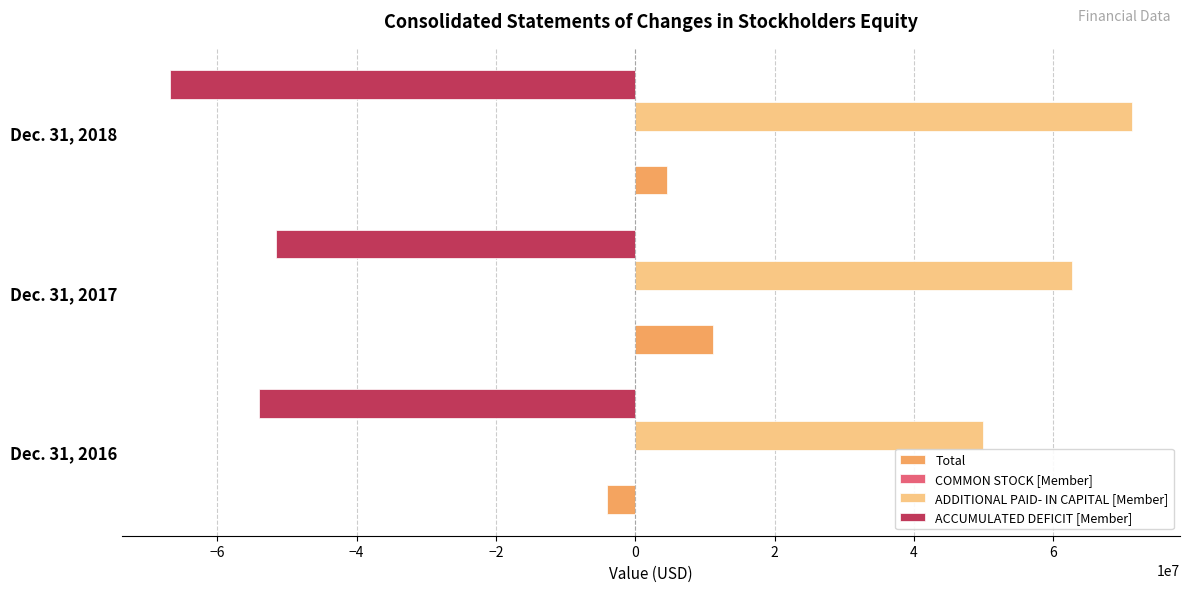

What is the highest value of the ADDITIONAL PAID- IN CAPITAL [Member] series?

71310720